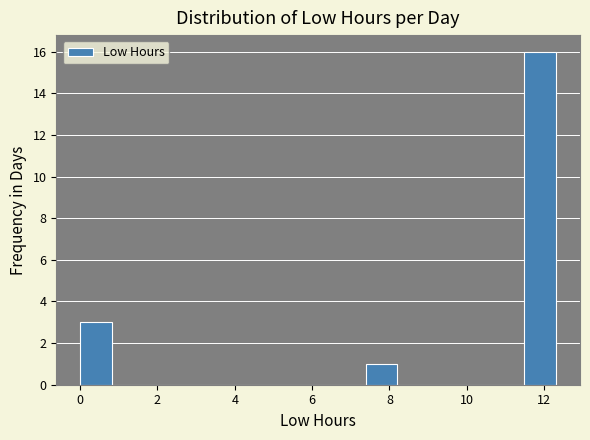

How tall is the bar that spans 0.0 to 0.8 on the x-axis? Neither the bar edges nor the heights are printed on the chart, so give them approximately, as read against the axes.

3